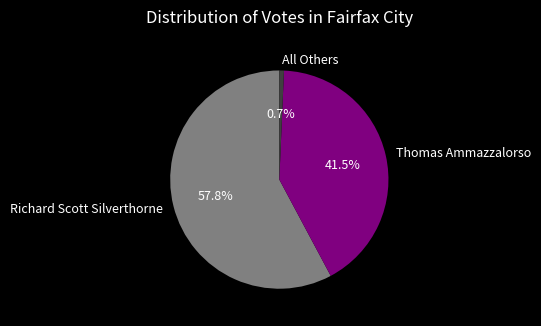

Which slice is the largest?

Richard Scott Silverthorne